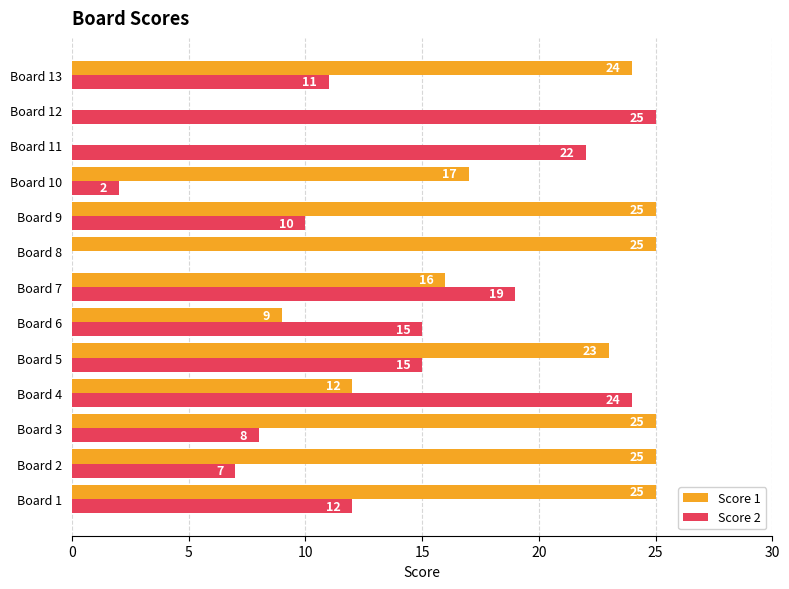

The Score 2 series shows 24 at Board 4. True or false?

True